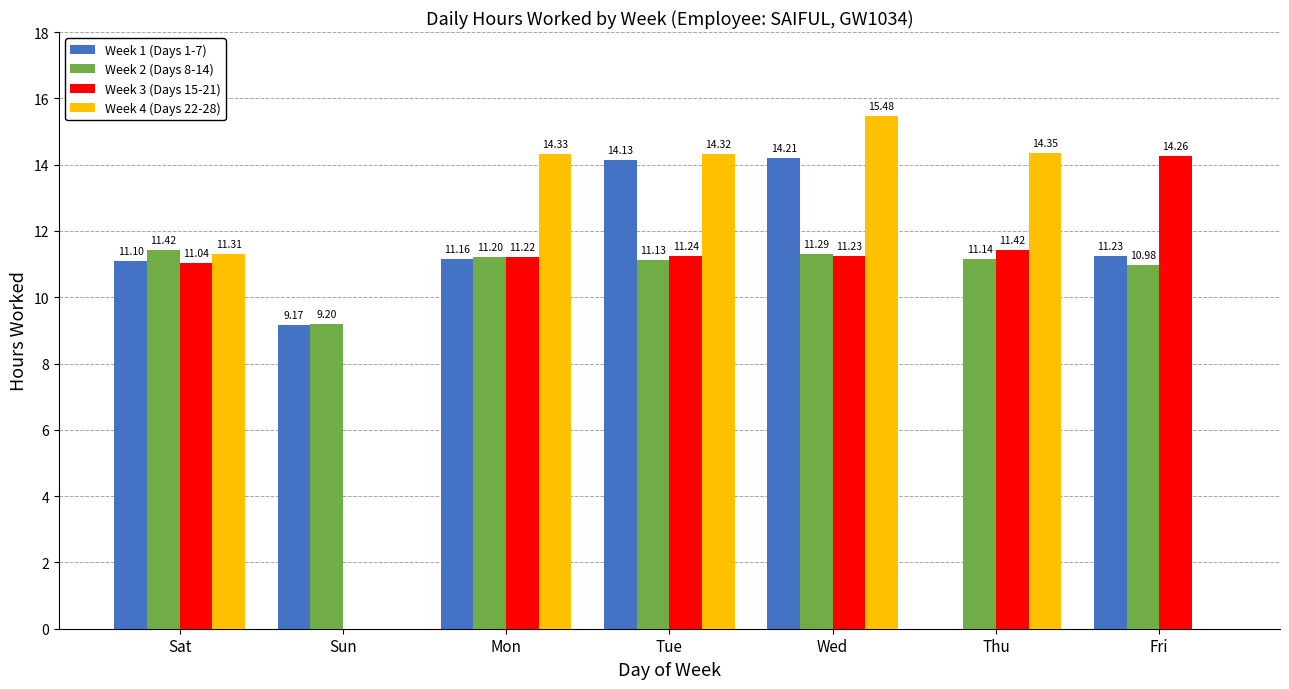

How many values in the Week 4 (Days 22-28) series exceed 14?

4